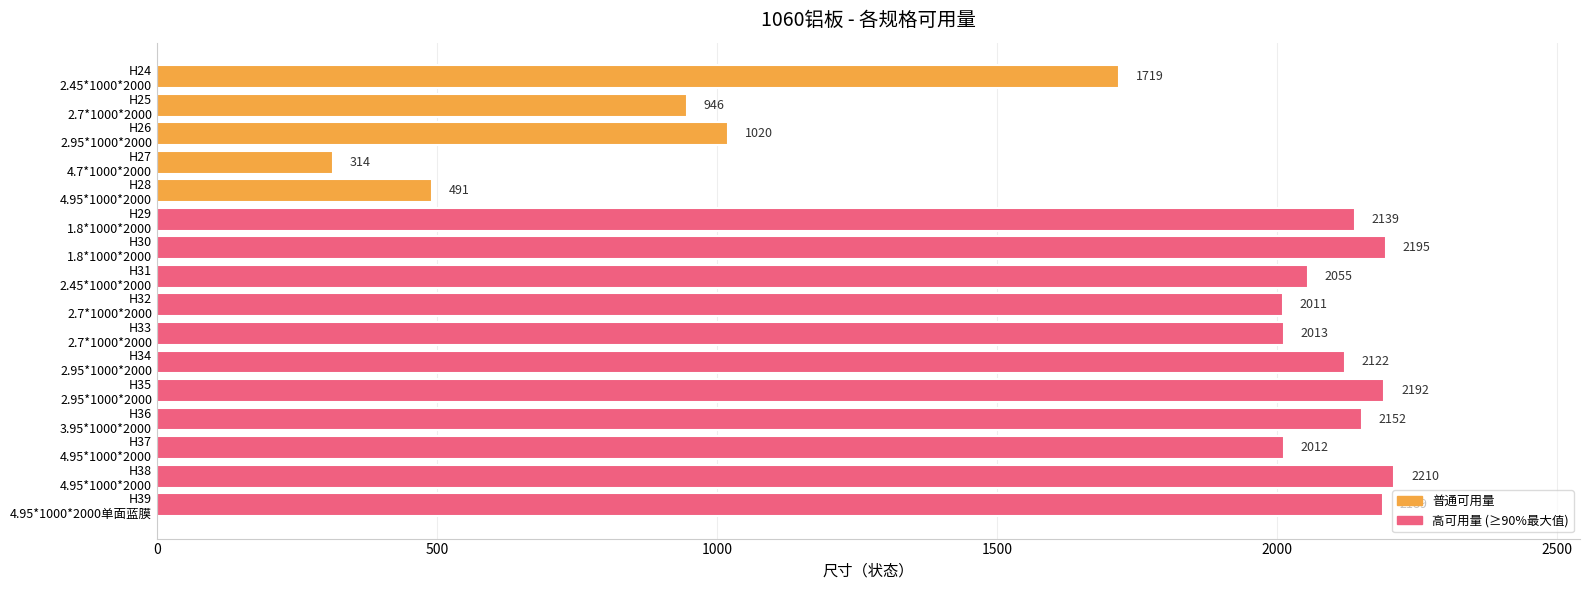

What is the value of the 2nd bar from the top?

946